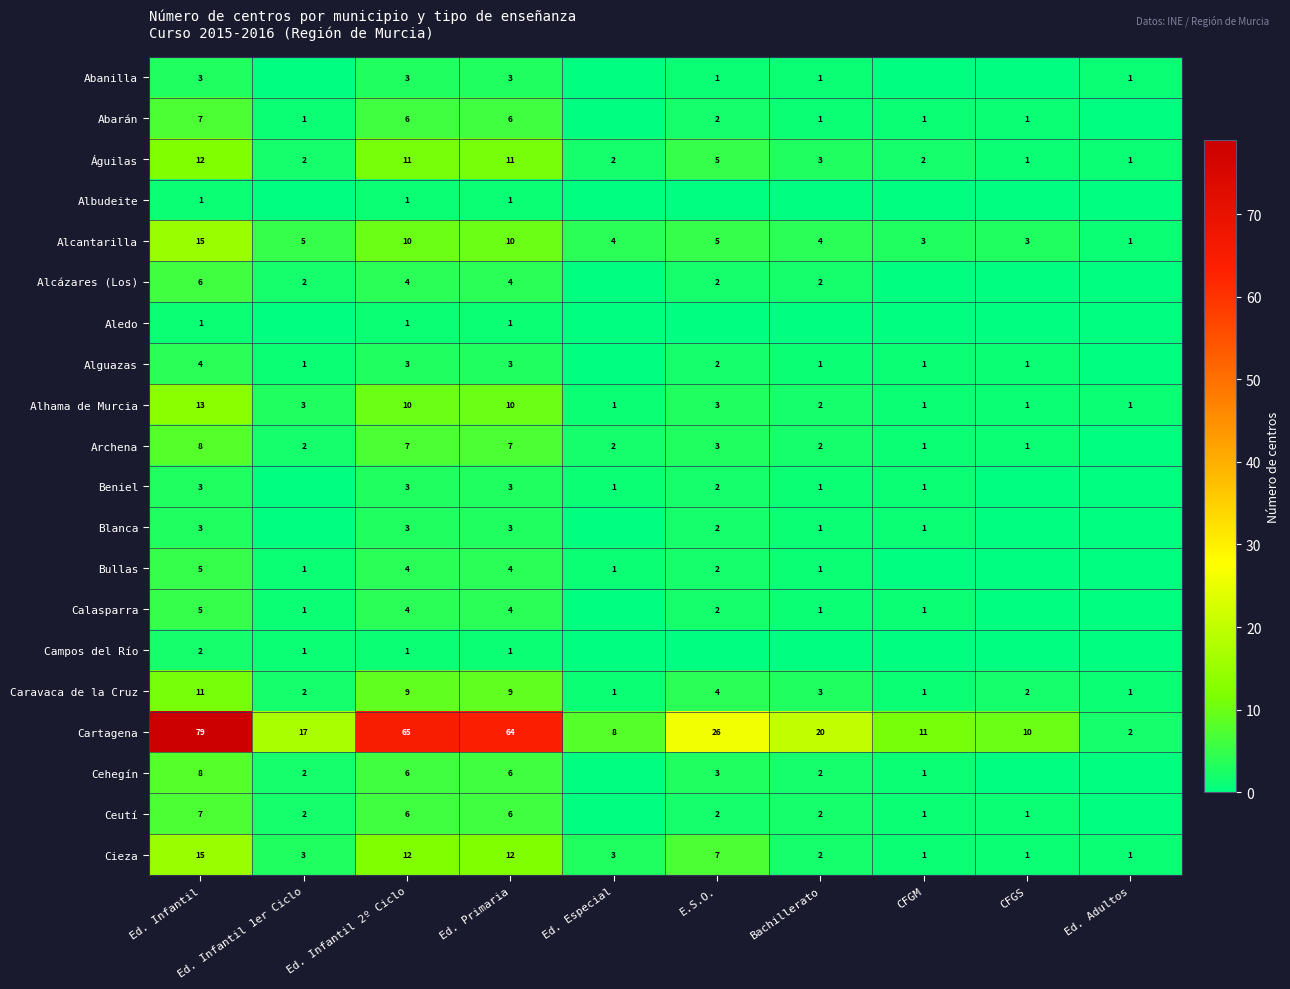

What is the difference between the highest and lowest values at Ed. Primaria?

63